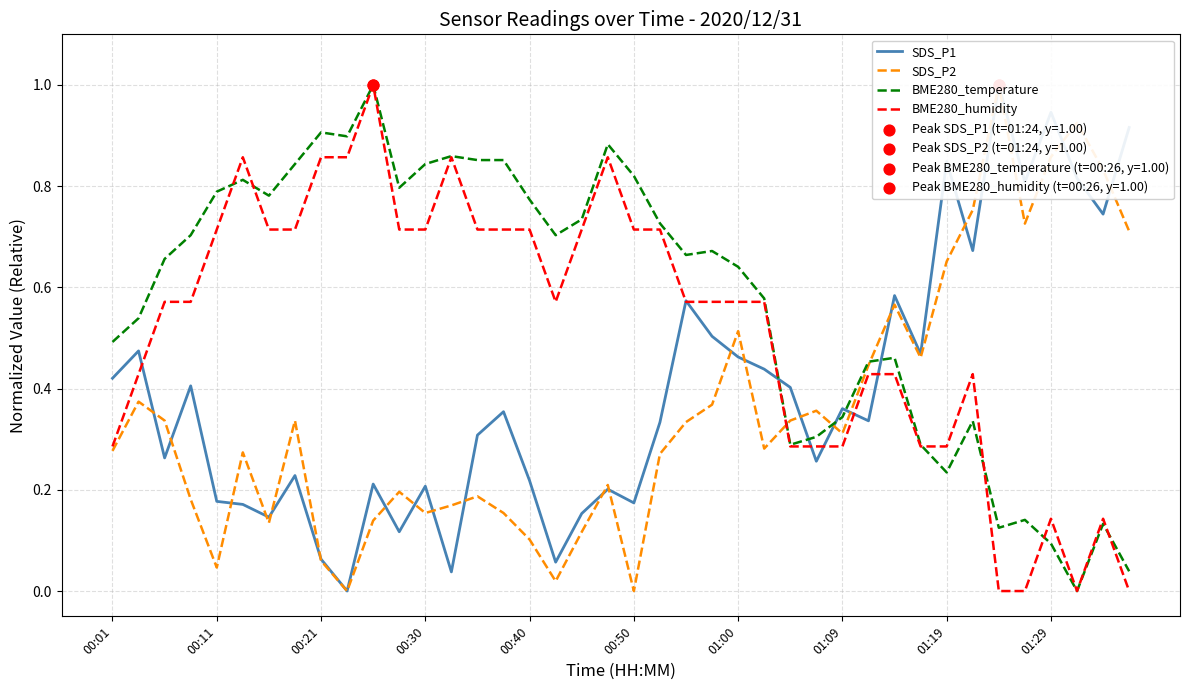

Which series has the largest Y range (max minus min)?

SDS_P1